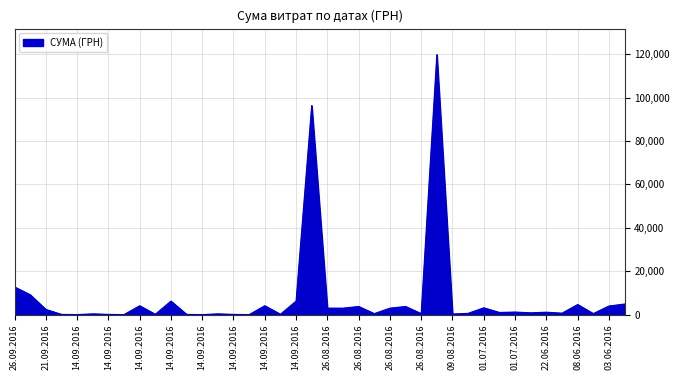

What is the difference between the maximum and minimum values?

119768.4